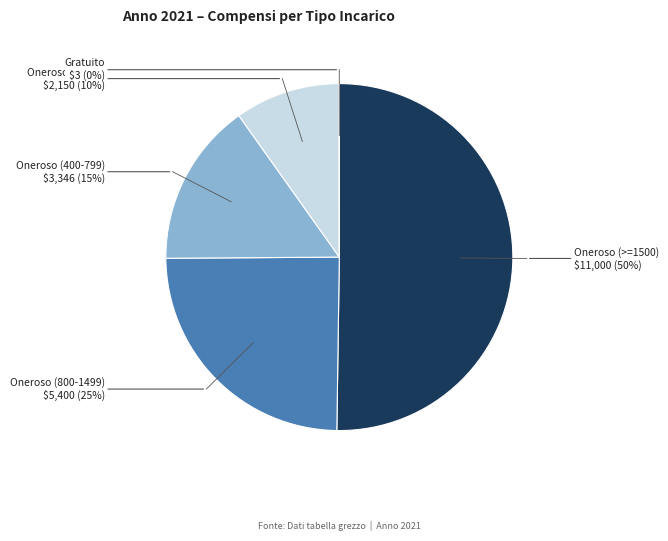

To the nearest percent, what is the difference between the largest and smallest slice percentages?

50%